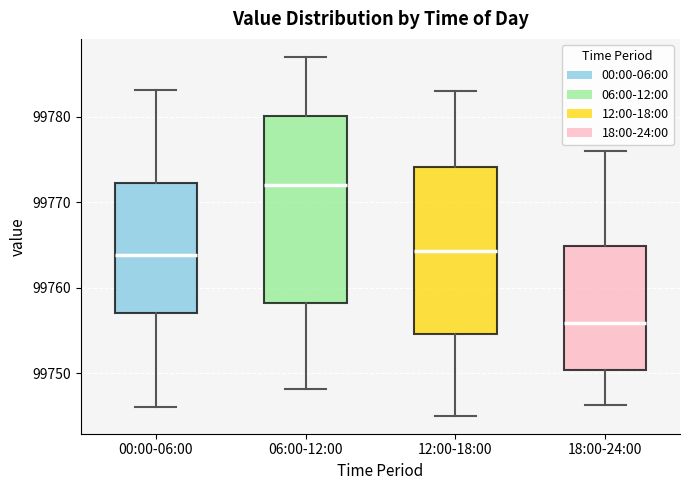

Reading left to right, transcribe this box plot: for each box, give where its median line is, the range the box spans, and where its two whiskers end, as read against the y-axis. The values are not printed on the chart, so give them approximately, as read against the axis.

00:00-06:00: median 99764, box 99757 to 99772, whiskers 99746 to 99783
06:00-12:00: median 99772, box 99758 to 99780, whiskers 99748 to 99787
12:00-18:00: median 99764, box 99755 to 99774, whiskers 99745 to 99783
18:00-24:00: median 99756, box 99750 to 99765, whiskers 99746 to 99776